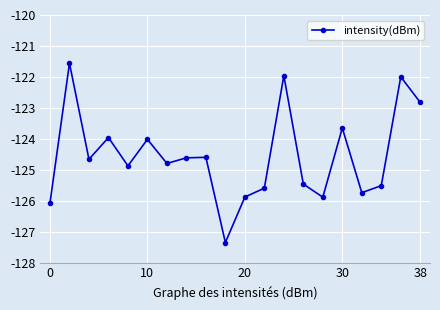

What is the value of the 9th point from the left?

-124.6